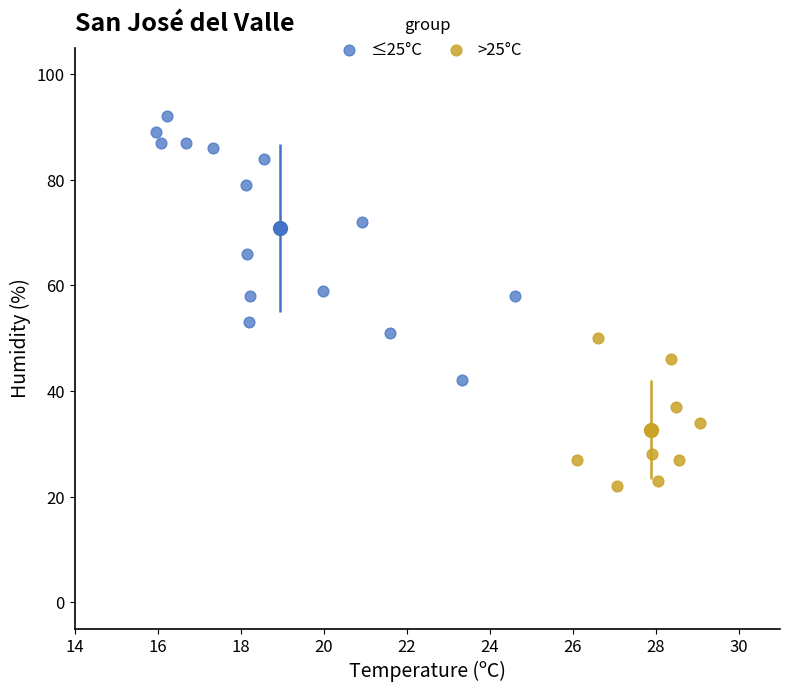

Which series reaches the minimum Y coordinate?

>25°C